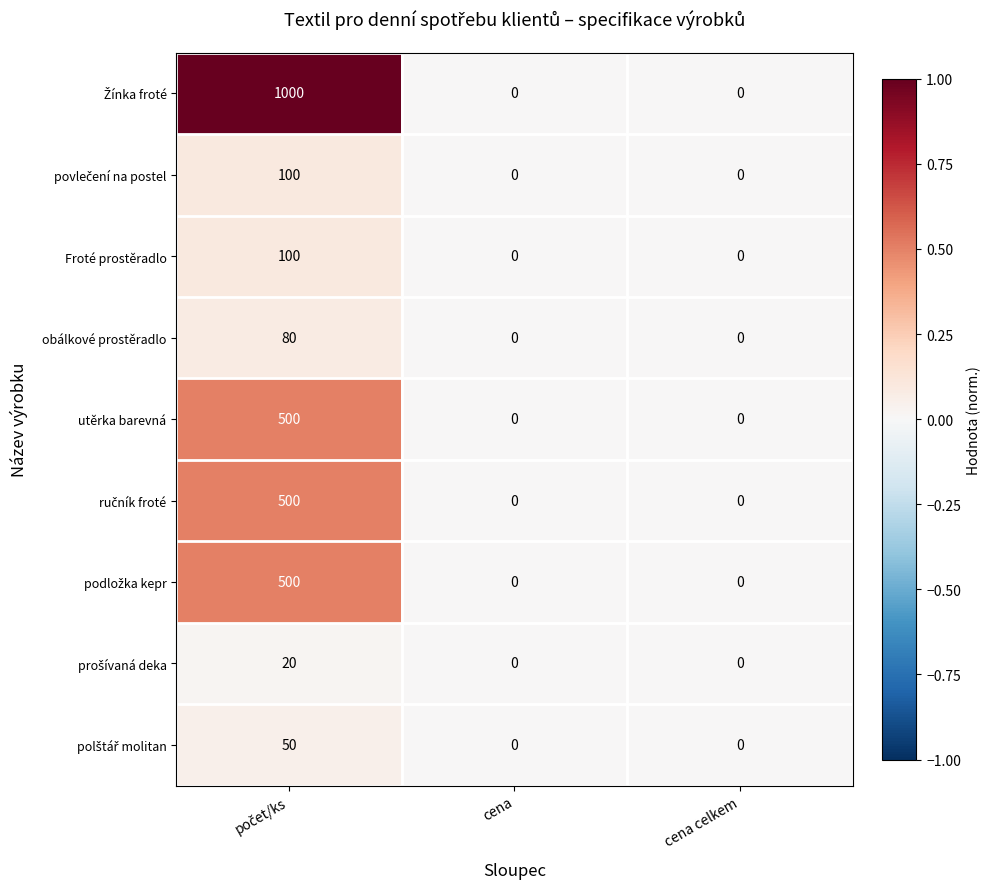

True or false: utěrka barevná has a value of 196 at cena.

False